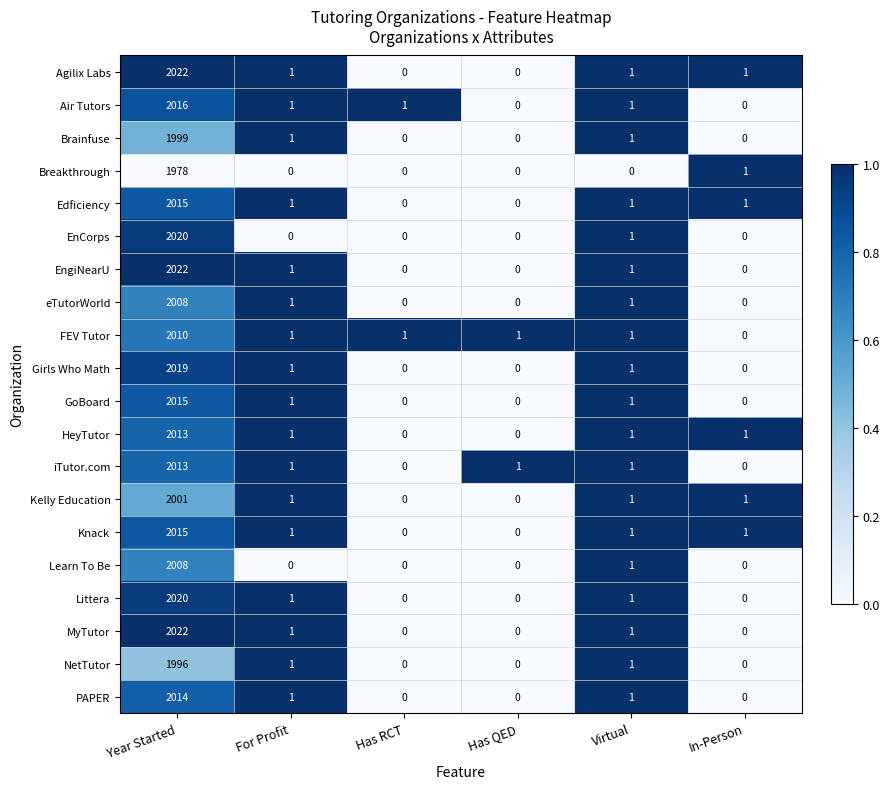

Where does the Air Tutors series first go above 1?

Year Started